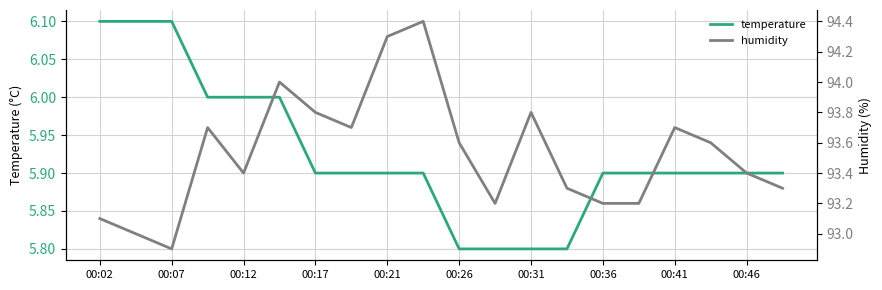

Does the chart have visible grid lines?

Yes